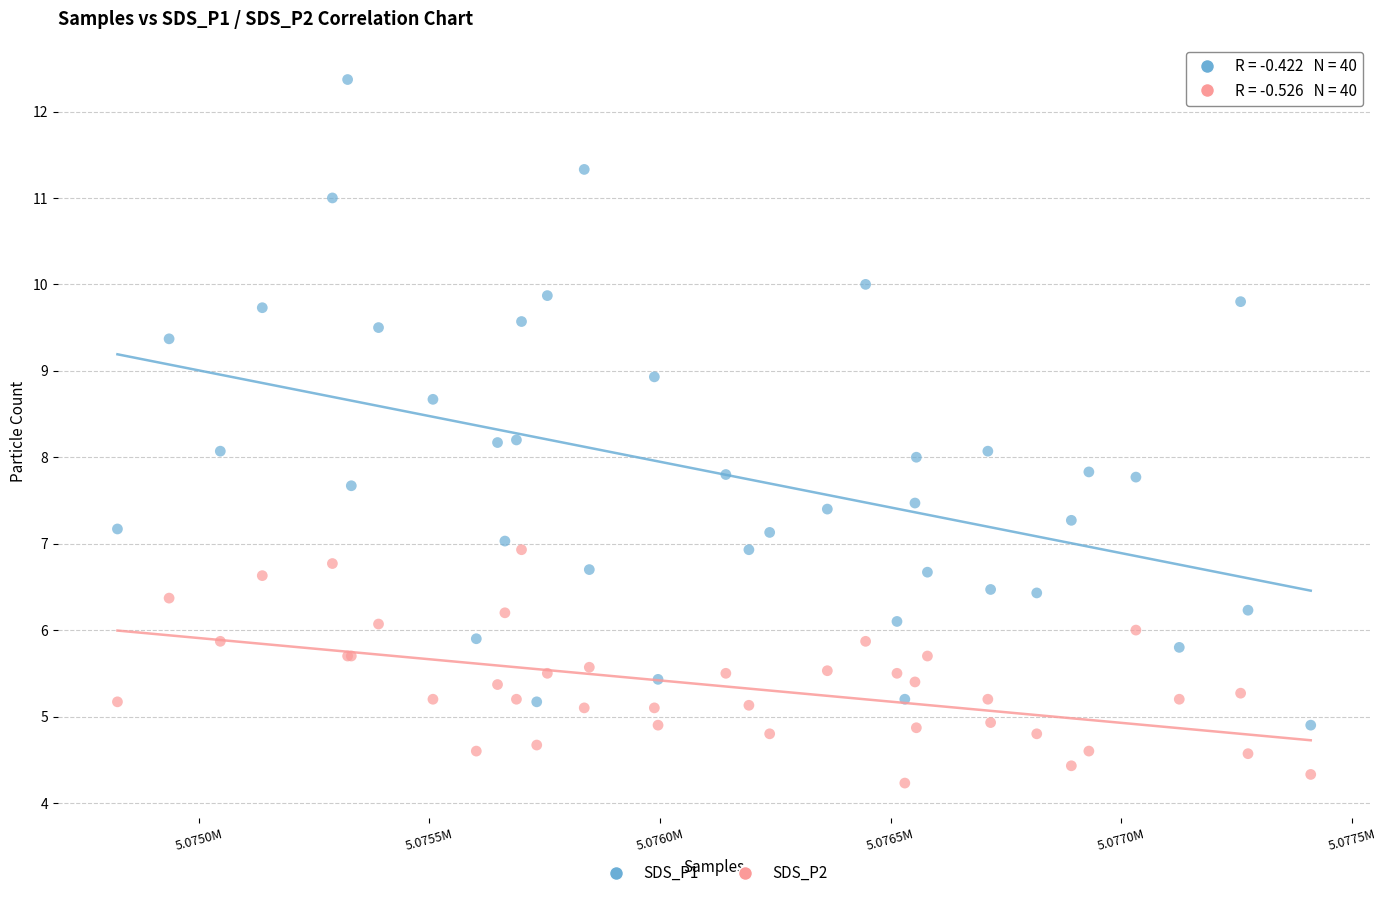

Which series reaches the maximum Y coordinate?

SDS_P1